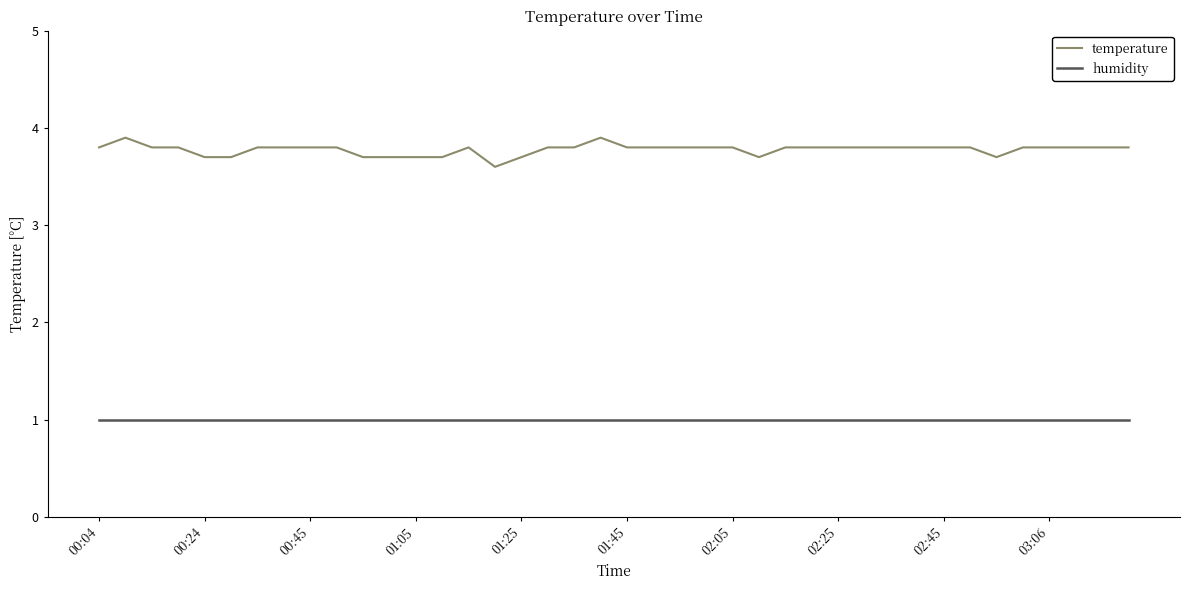

What is the sum of all temperature values?

151.1